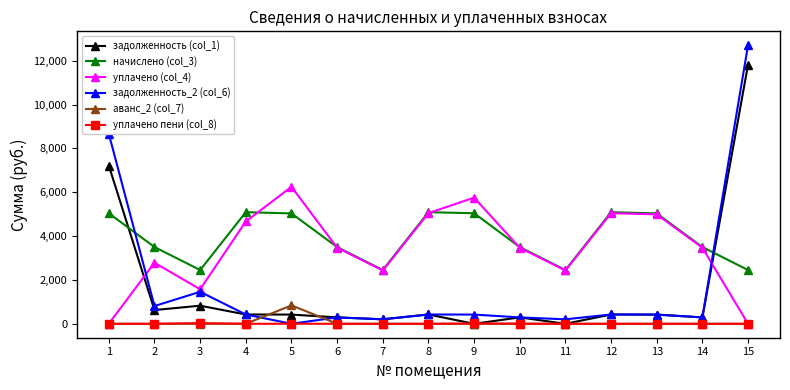

Which series changed the most between 2 and 15?

задолженность_2 (col_6)